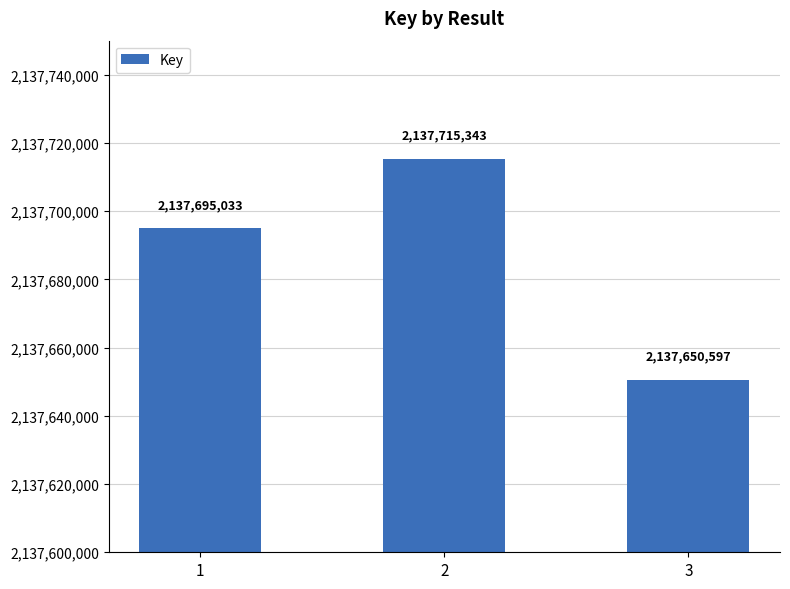

Is it true that the value at 3 is 776871619?

False